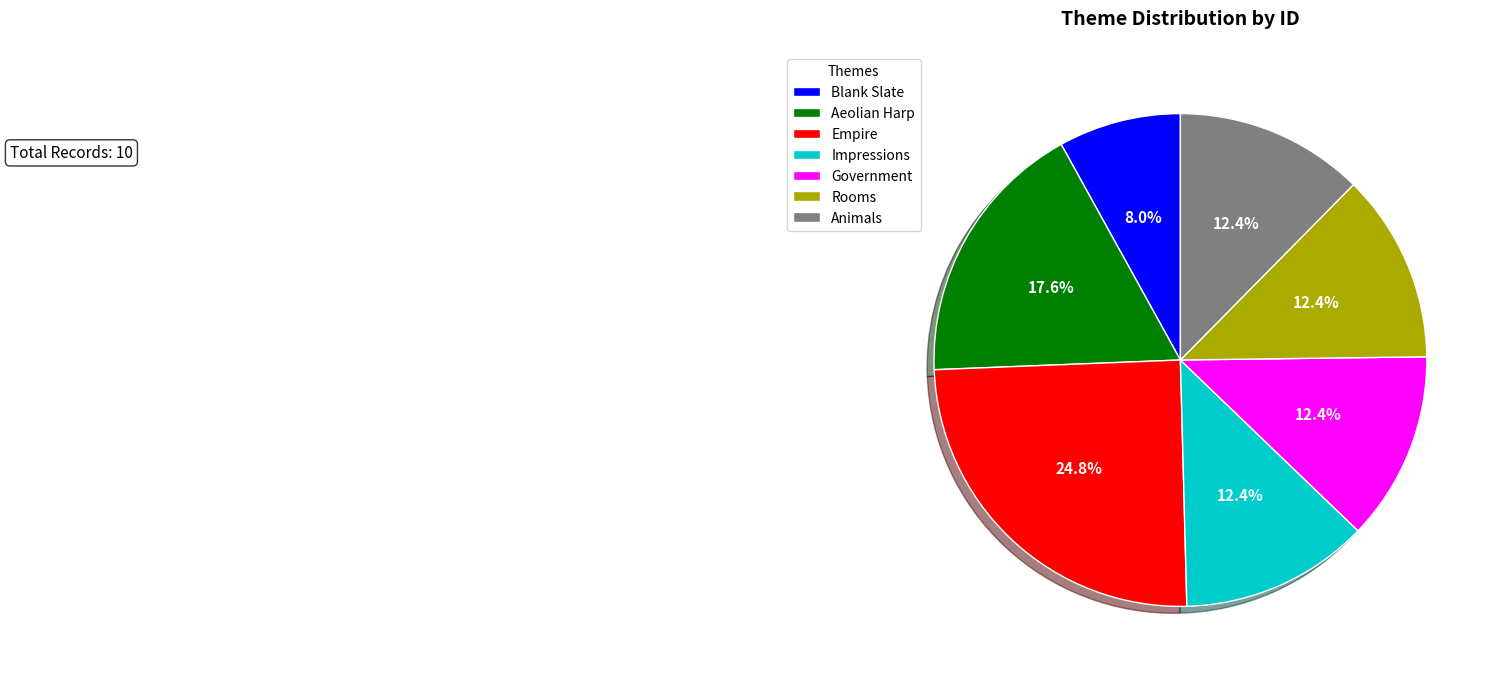

What percentage is the Empire slice, to the nearest percent?

25%